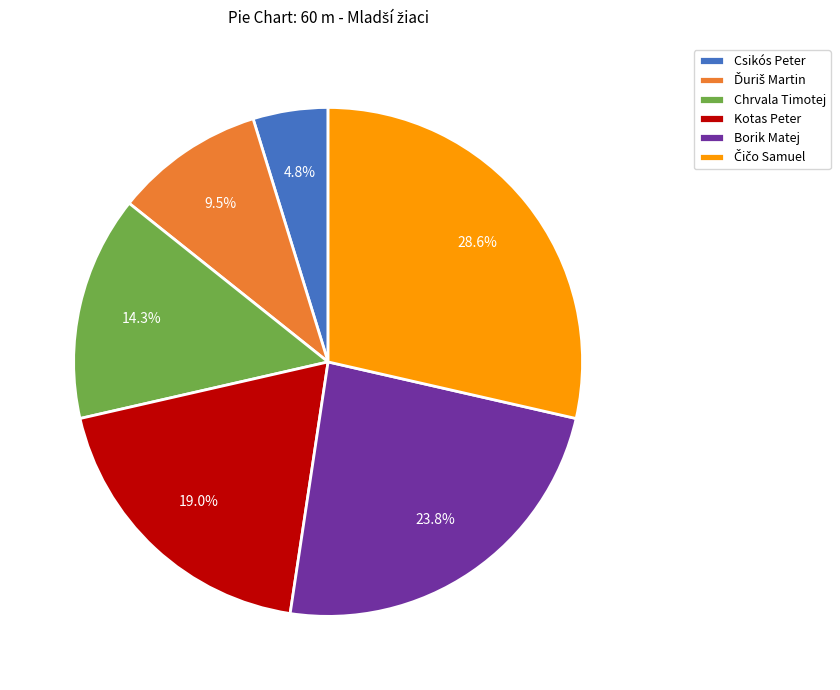

What is the ratio of the value at Kotas Peter to the value at Borik Matej?

0.8